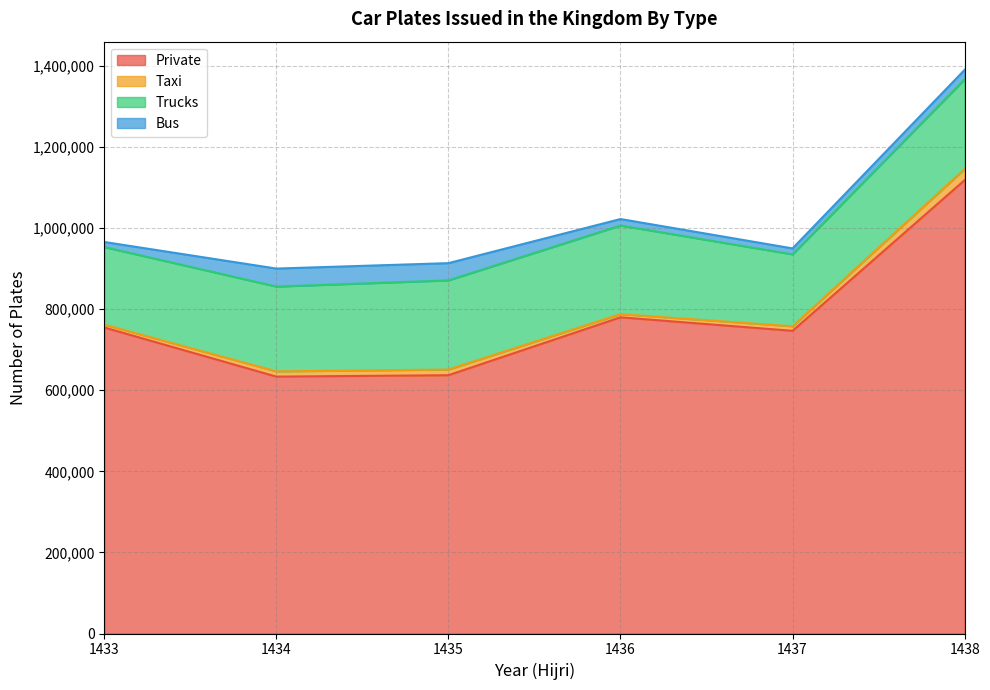

True or false: Trucks and Private cross at least once.

False